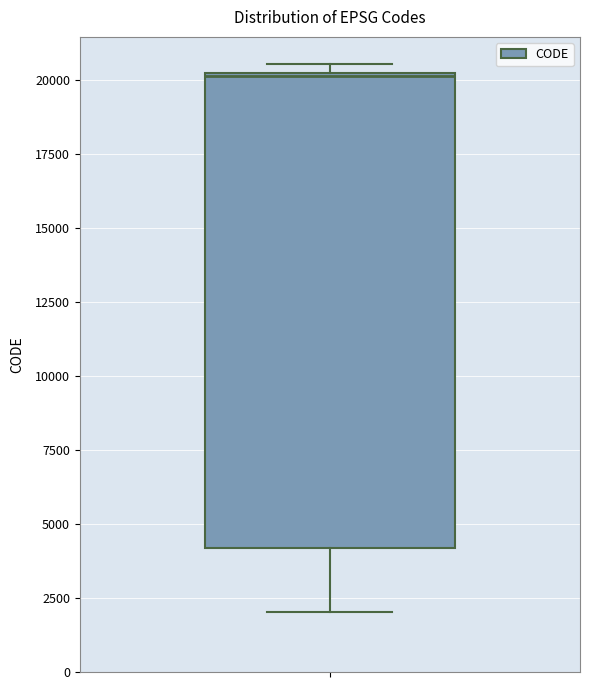

Transcribe this box plot: give where the median line is, the range the box spans, and where the two whiskers end, as read against the y-axis. The values are not printed on the chart, so give them approximately, as read against the axis.

median 20000, box 4000 to 20500, whiskers 2000 to 20500 (just above the box's upper edge)